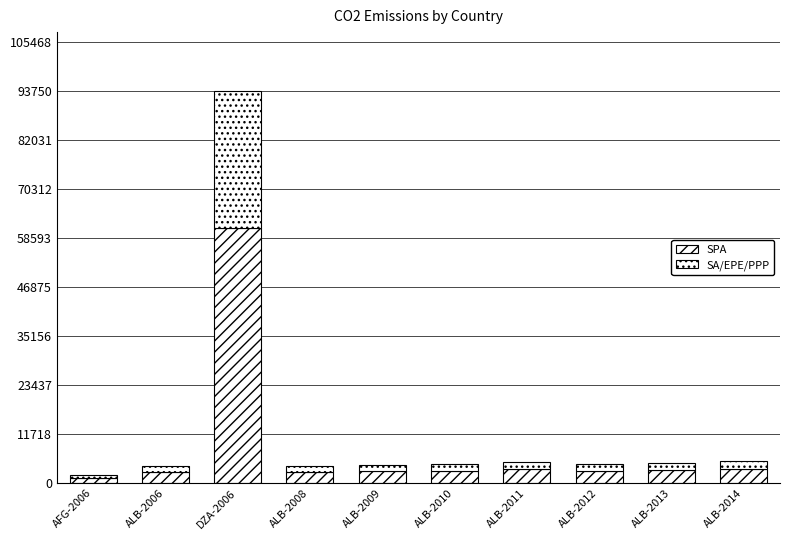

What is the total value across all series at ALB-2011?

5040.0